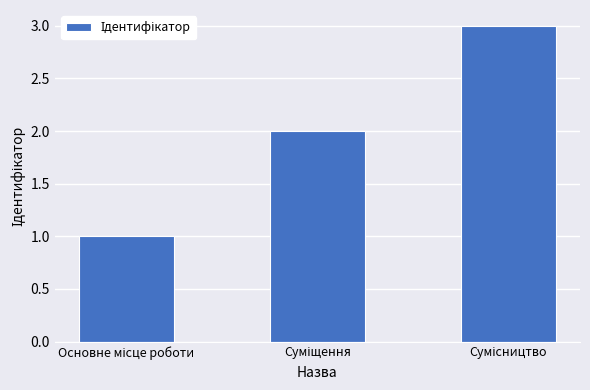

What is the difference between the second highest and minimum values?

1